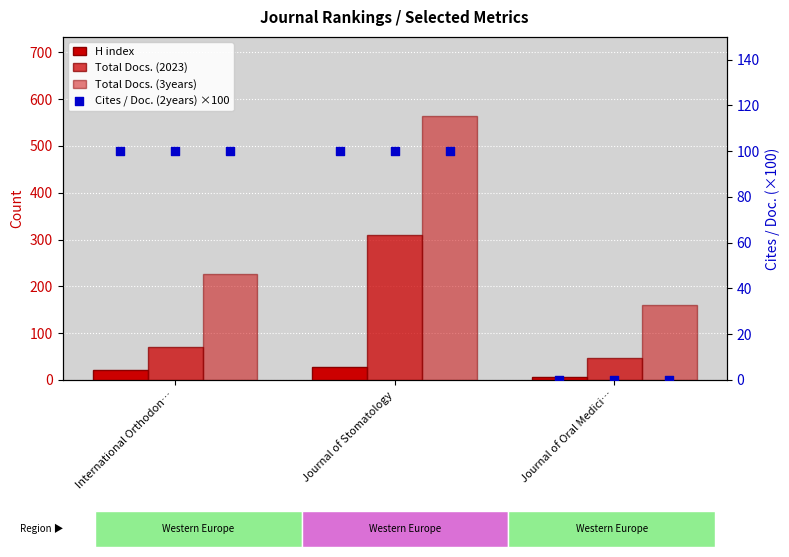

Which series has the largest total across all categories?

Total Docs. (3years)